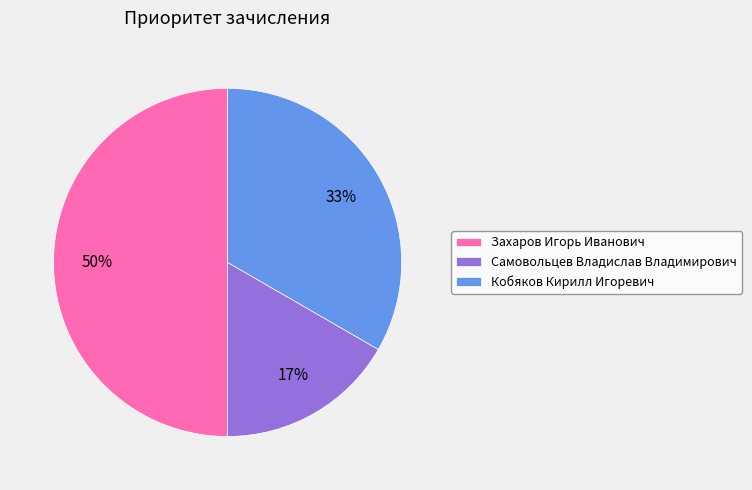

Is Кобяков Кирилл Игоревич the majority of the pie?

No